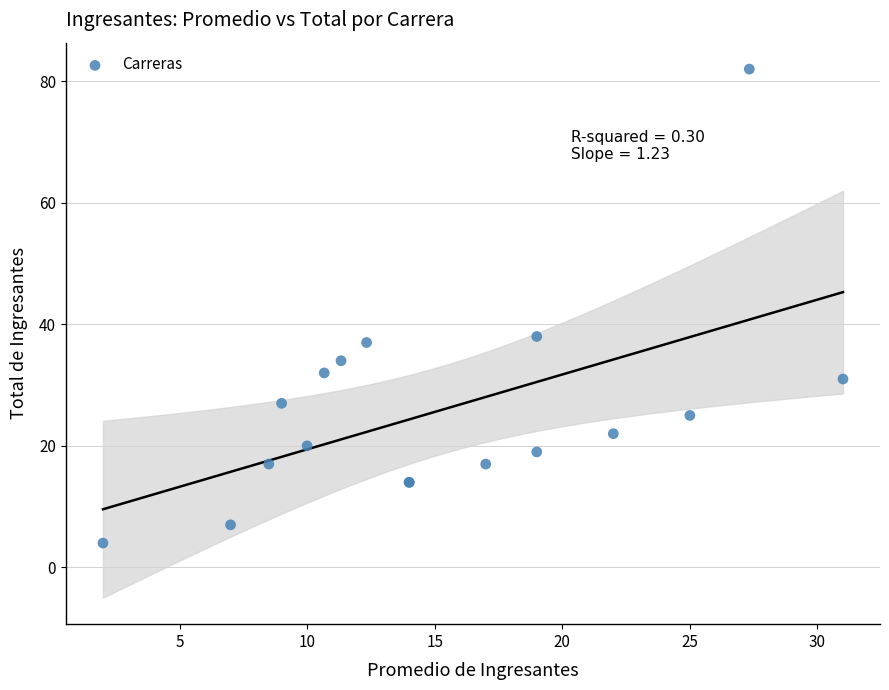

What Y value in the scatter plot is closest to 43?

38